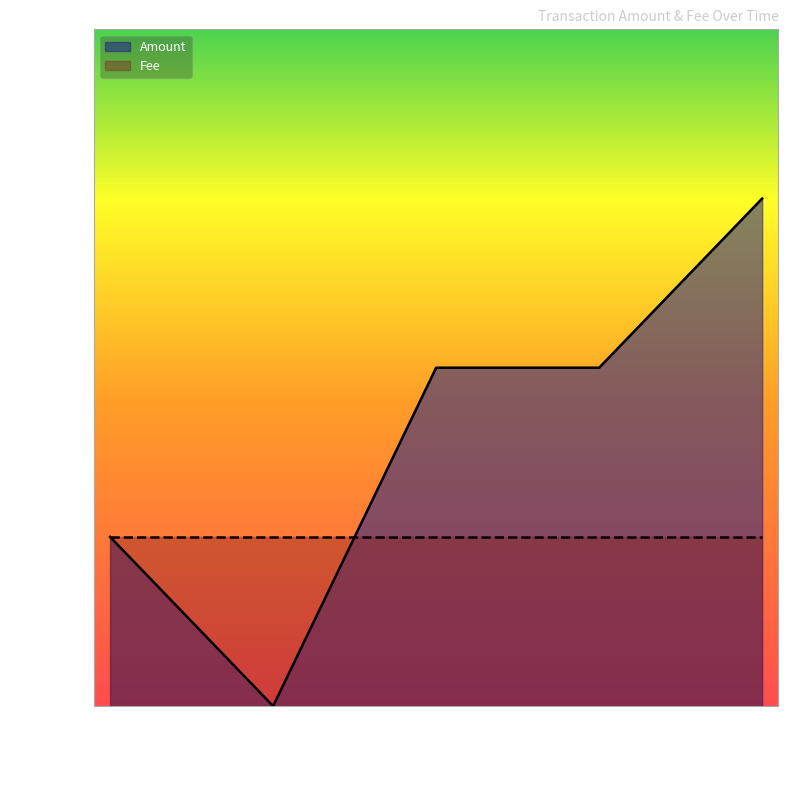

How many values are between 1 and 2?

3